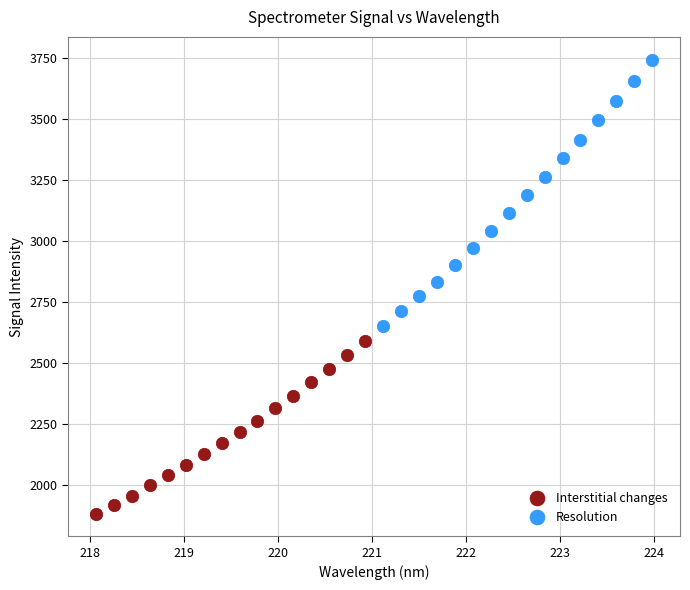

Which series has the largest Y range (max minus min)?

Resolution